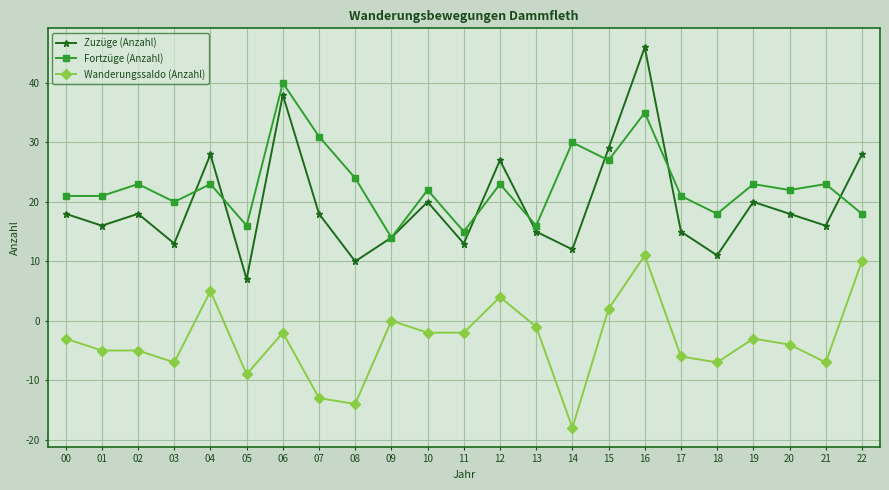

What is the lowest value of the Wanderungssaldo (Anzahl) series?

-18